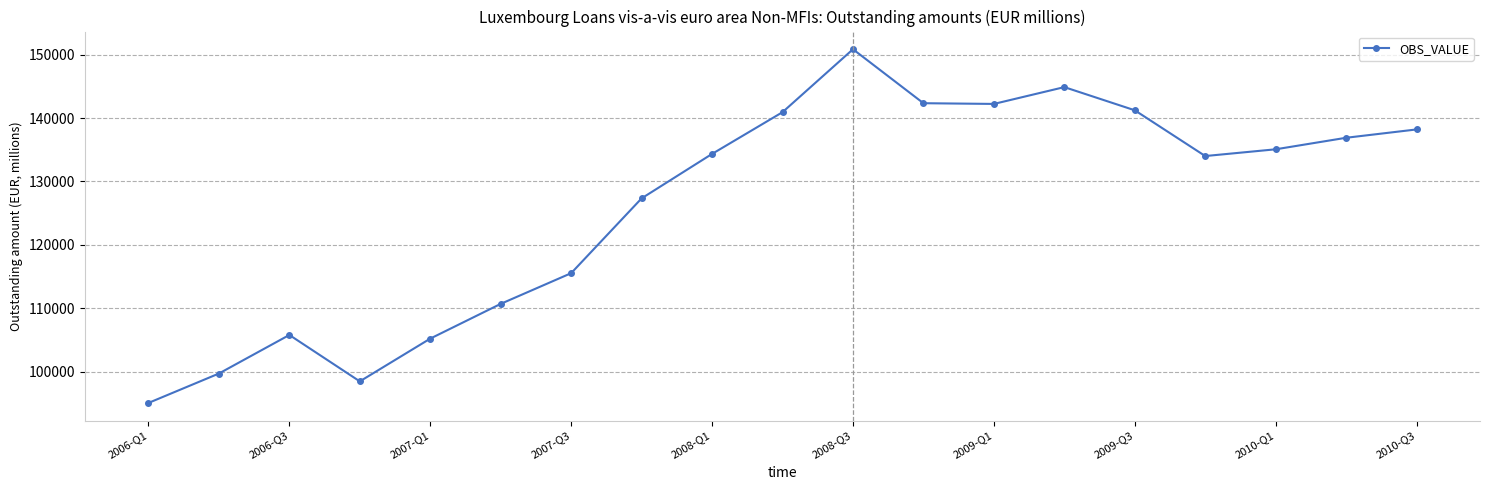

What is the difference between the maximum and second lowest values?

52355